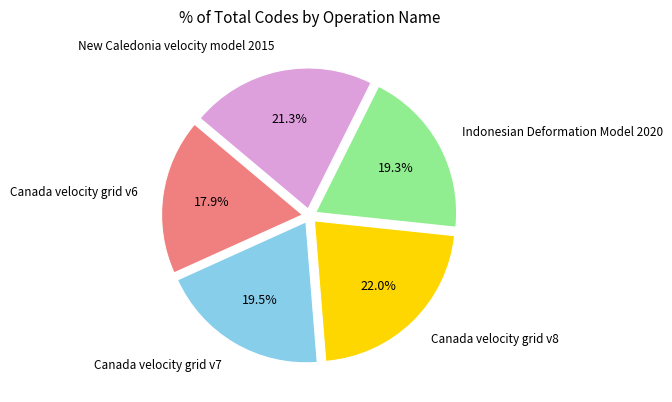

What is the smallest slice in the pie chart?

Canada velocity grid v6